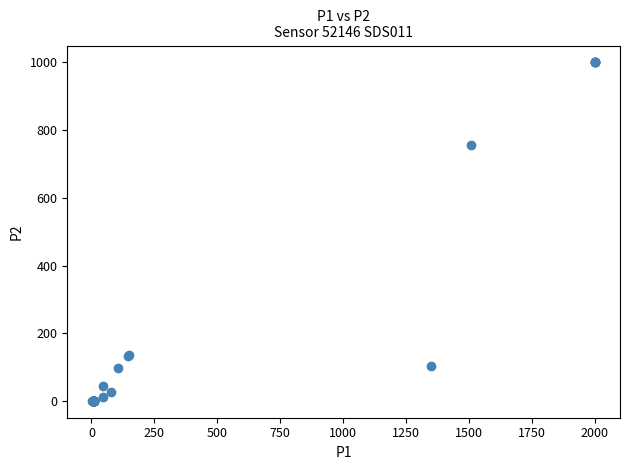

What Y value in the scatter plot is closest to 500?

756.3